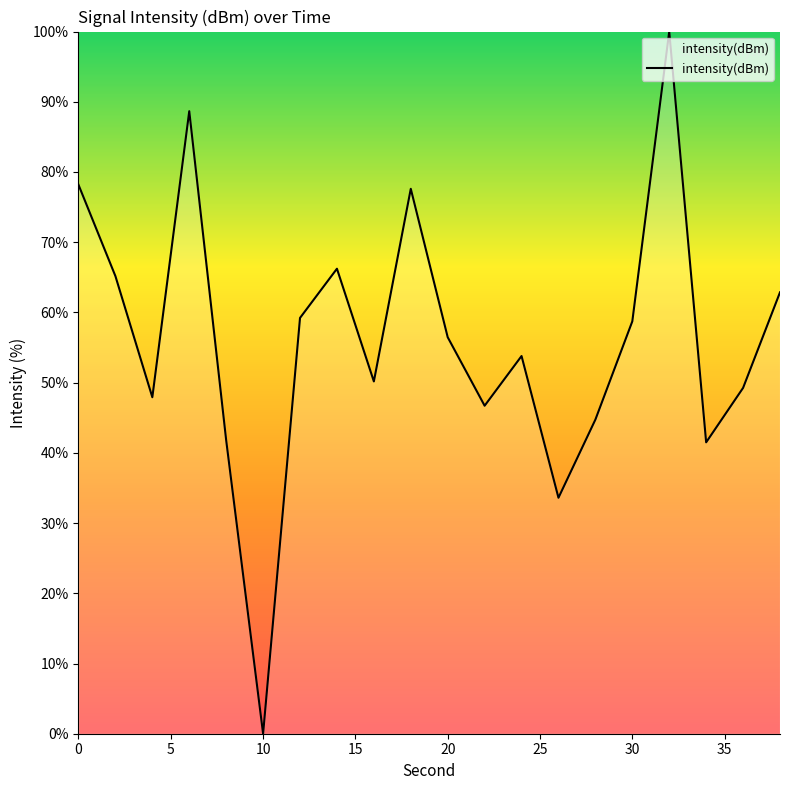

What is the maximum value shown in the chart?

100.0